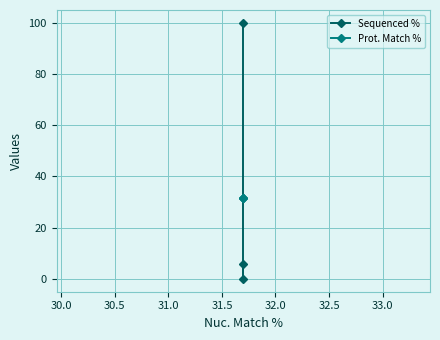

How many series are shown in this chart?

2